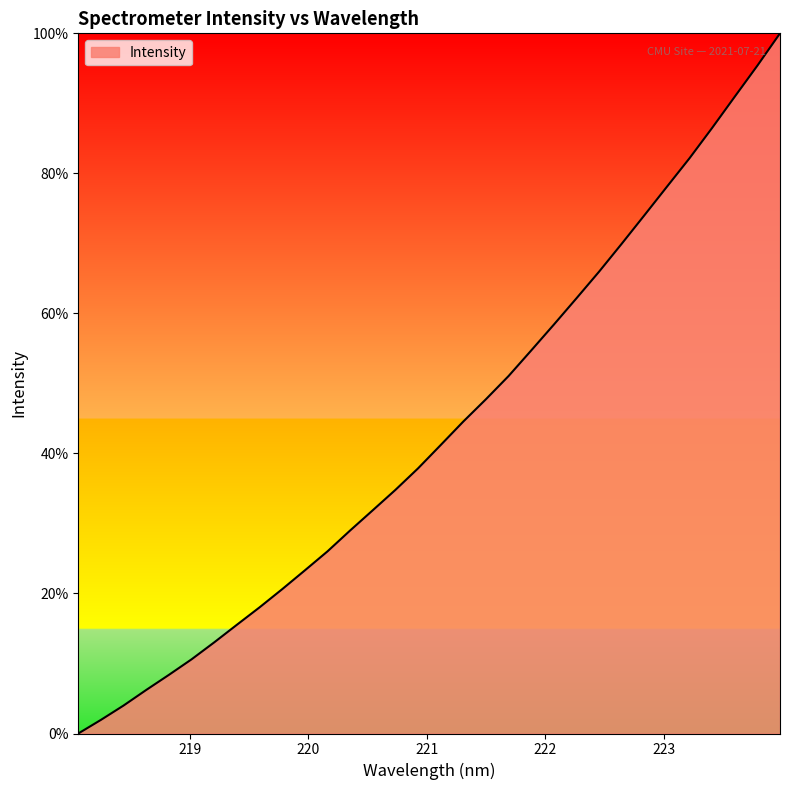

What is the greatest value displayed?

100.0